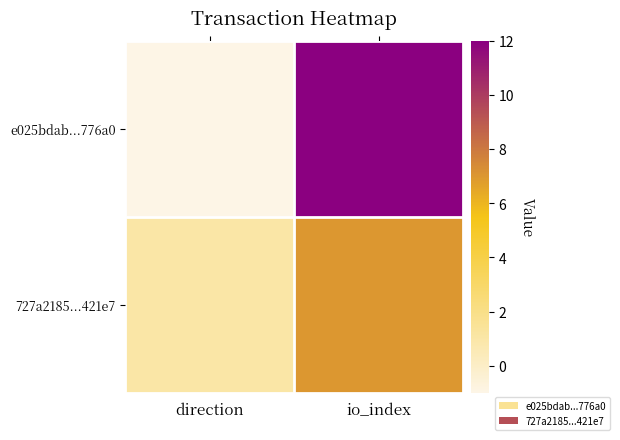

Rank the series by their average value, from highest to lowest.

e025bdab...776a0, 727a2185...421e7